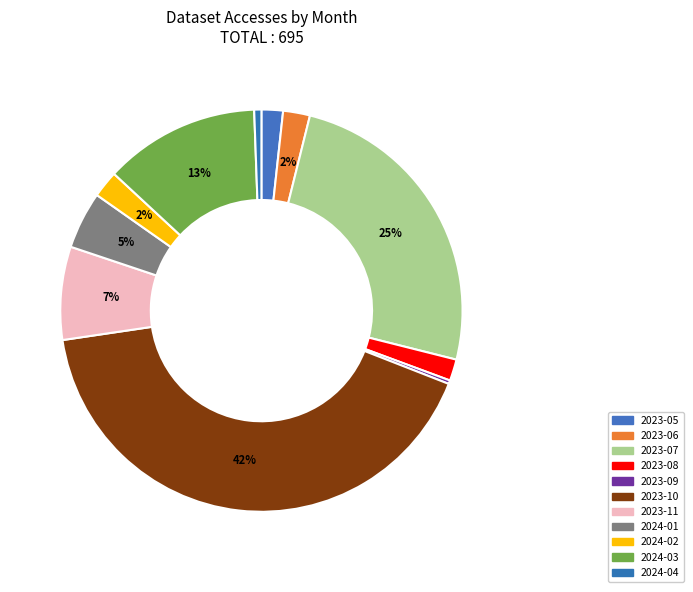

Which has a higher value, 2024-03 or 2023-08?

2024-03